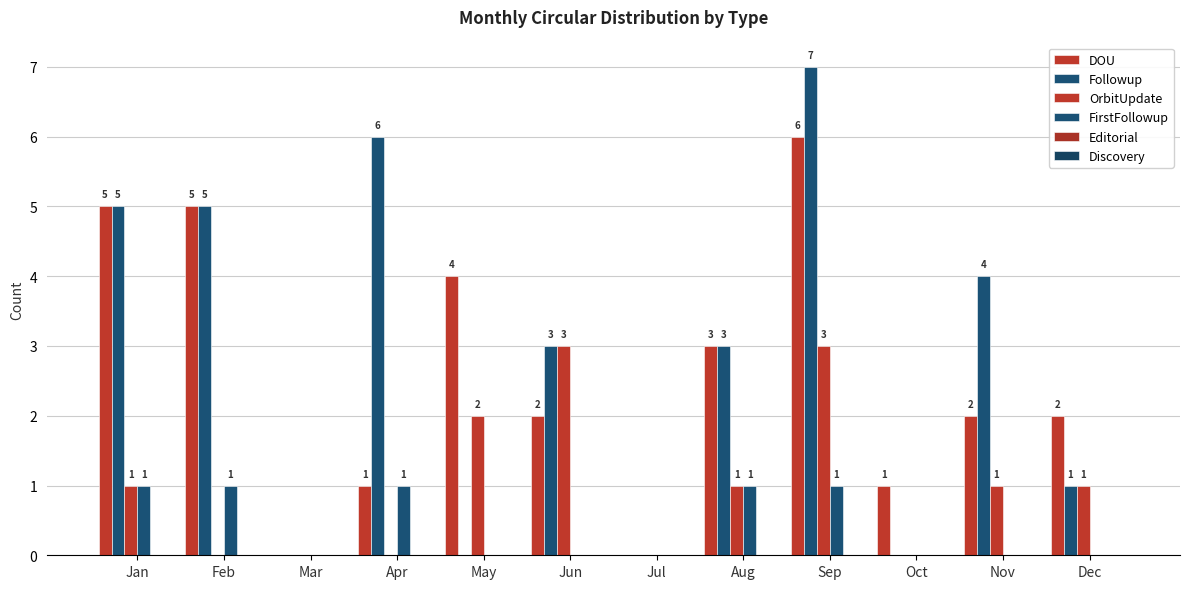

Are the bars horizontal?

No